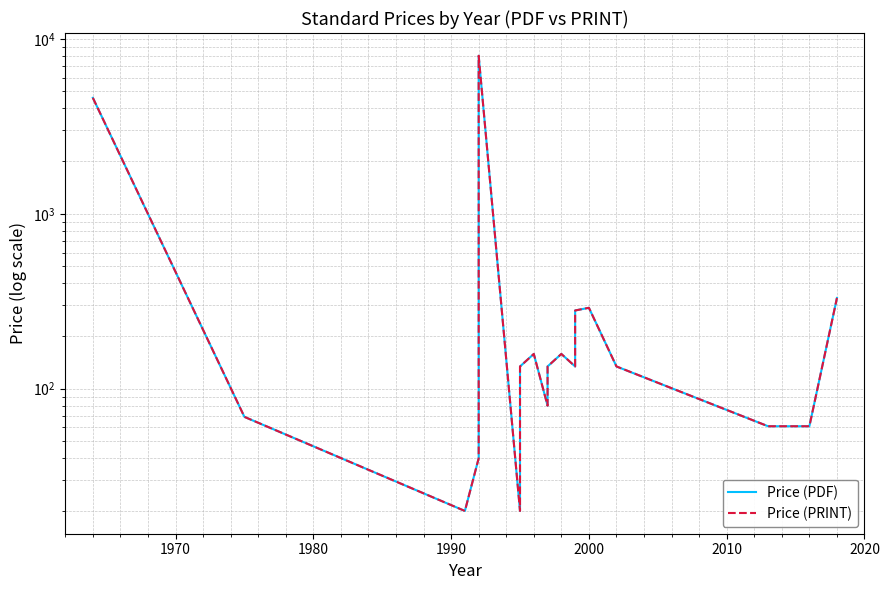

What position from the right is 1980?

23